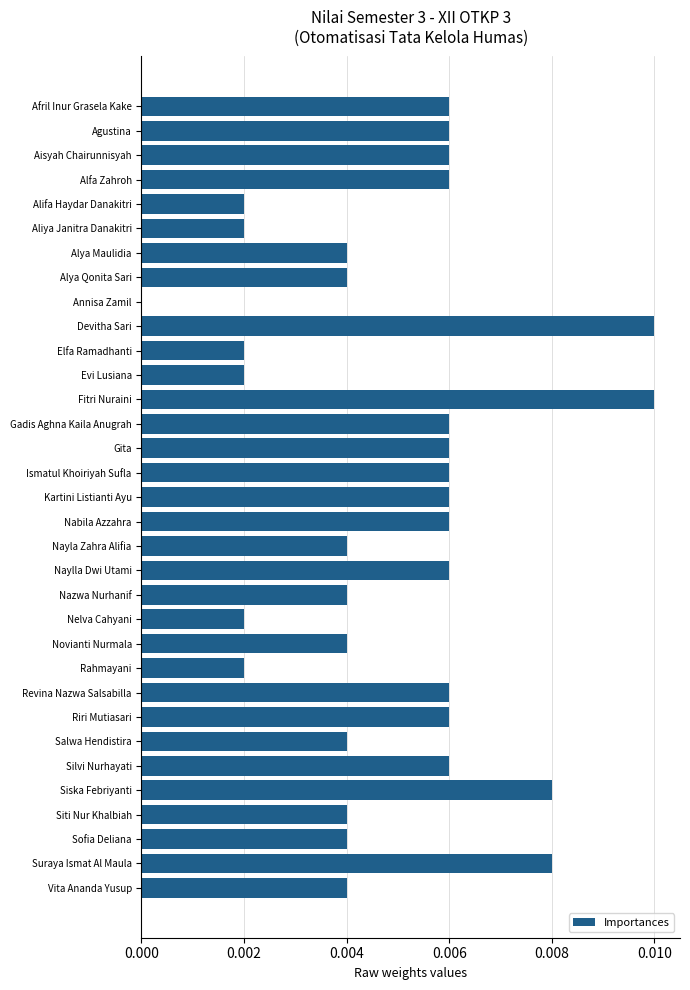

How many data points are above 0?

32